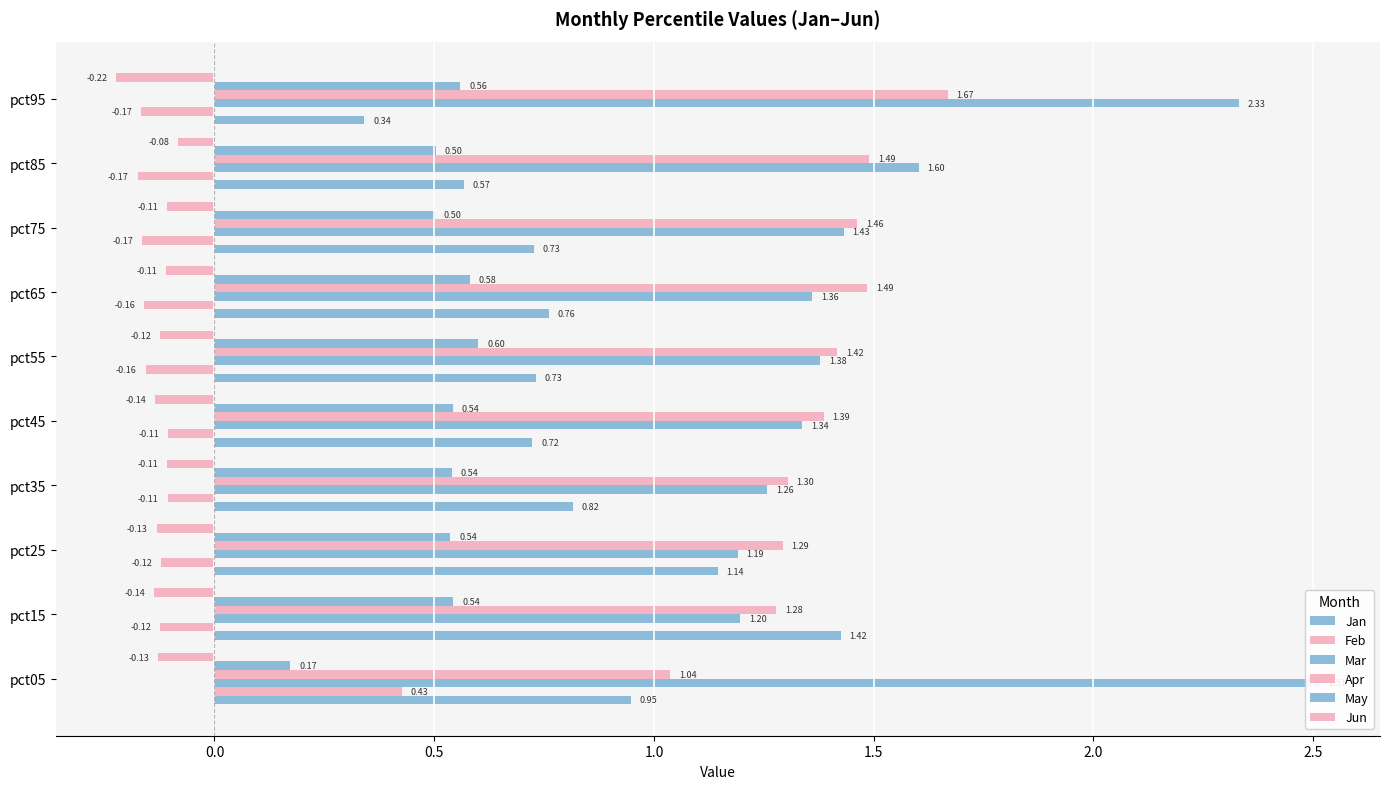

What is the difference between the second highest and minimum values in the Jun series?

0.1